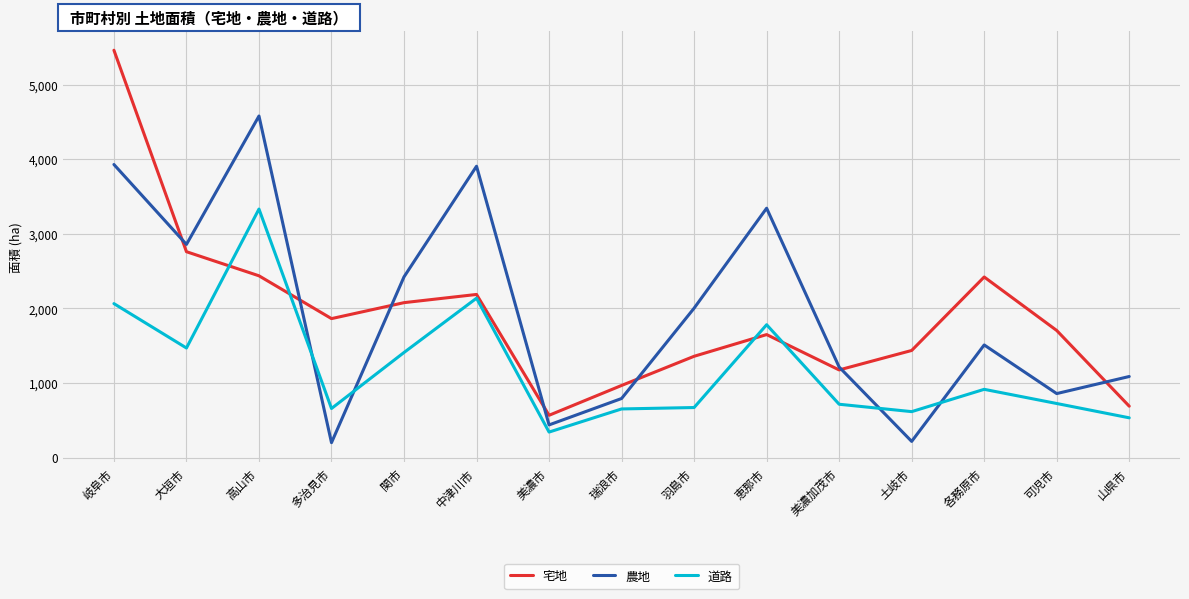

What is the sum of all 農地 values?

29372